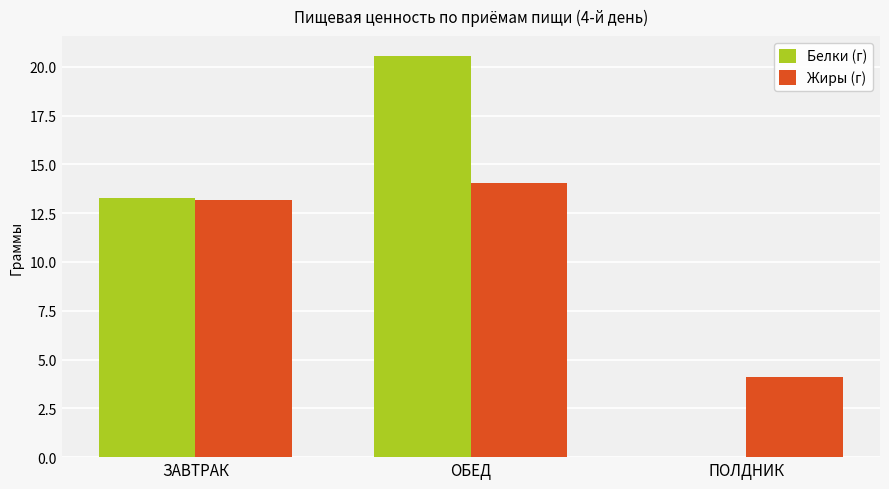

Which category has the highest value across all series?

ОБЕД